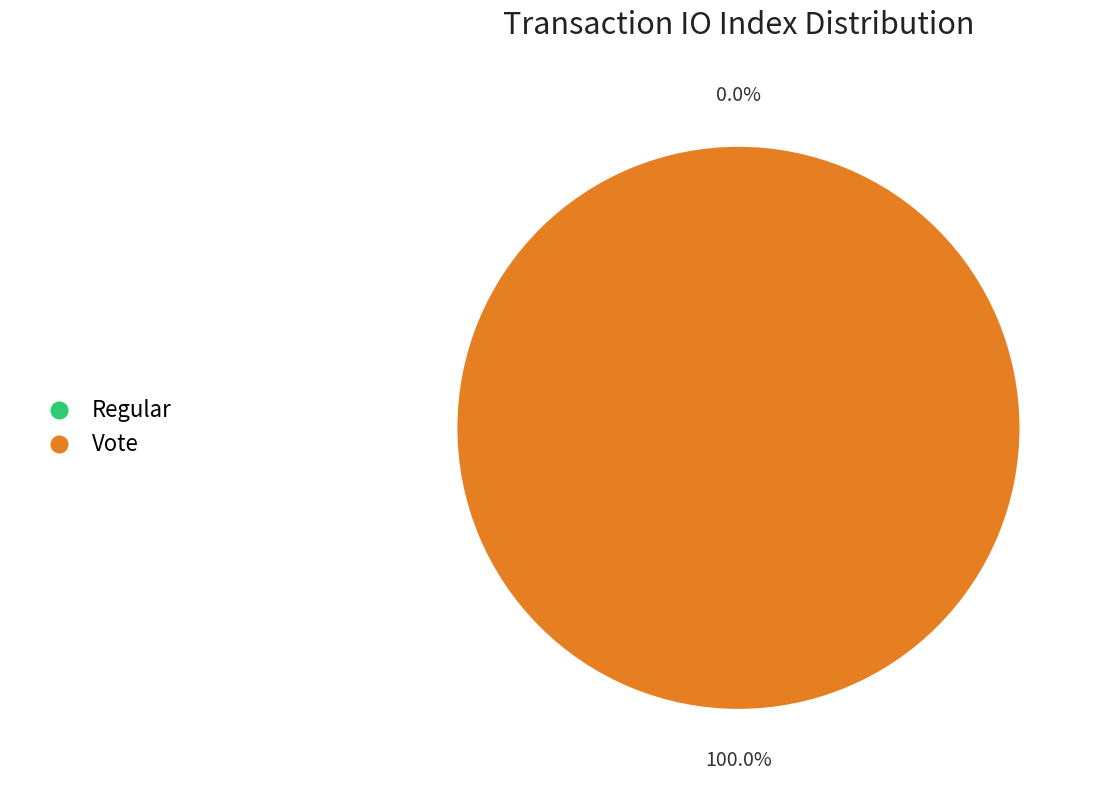

To the nearest percent, what portion does Vote represent?

100%